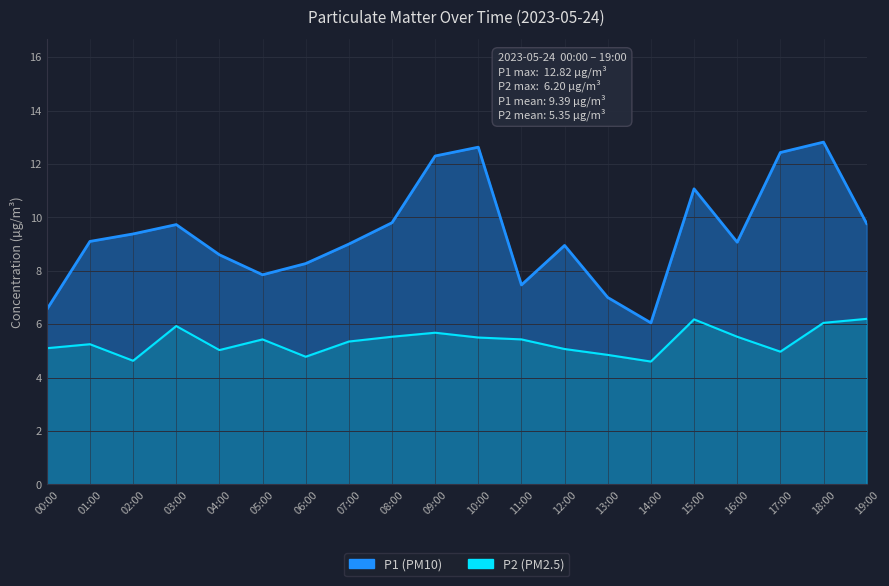

What position from the left is 19:00?

20